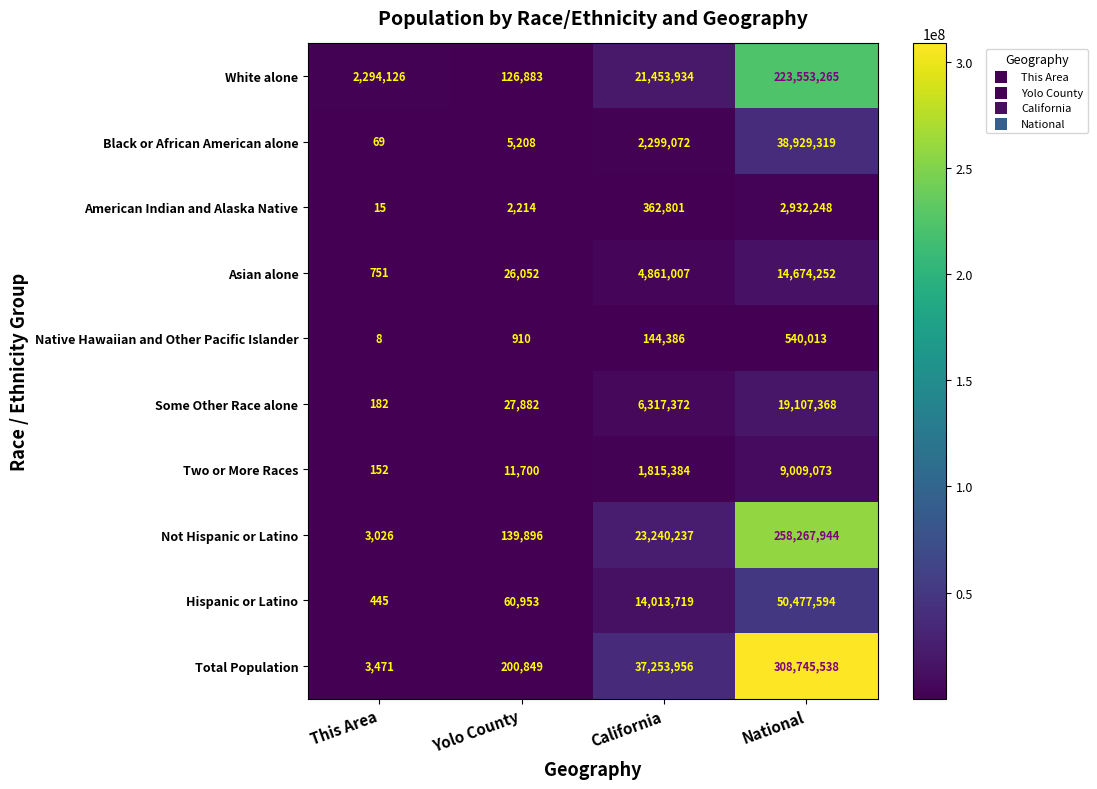

Where is Asian alone nearest to the value 7337501?

California